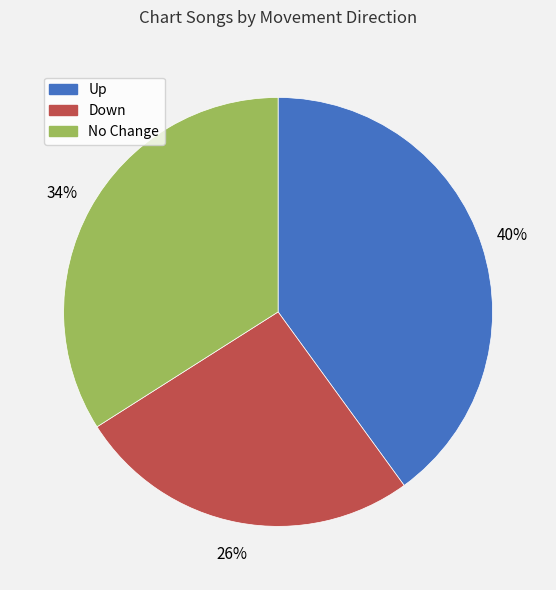

Is there any slice that represents more than half of the pie?

No